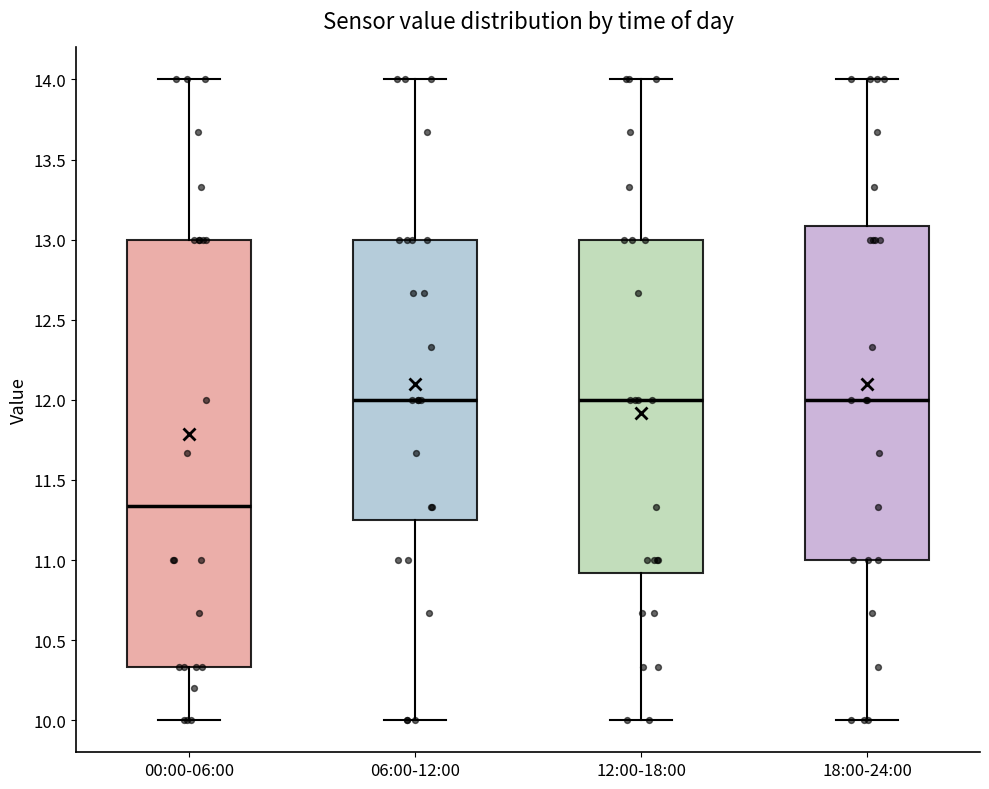

Which box has the lowest median line?

00:00-06:00